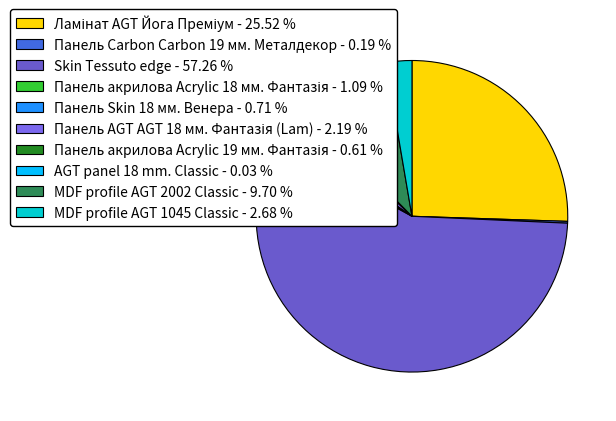

Approximately how many times larger is the value at Панель Carbon Carbon 19 мм. Металдекор compared to Панель акрилова Acrylic 19 мм. Фантазія?

0.3